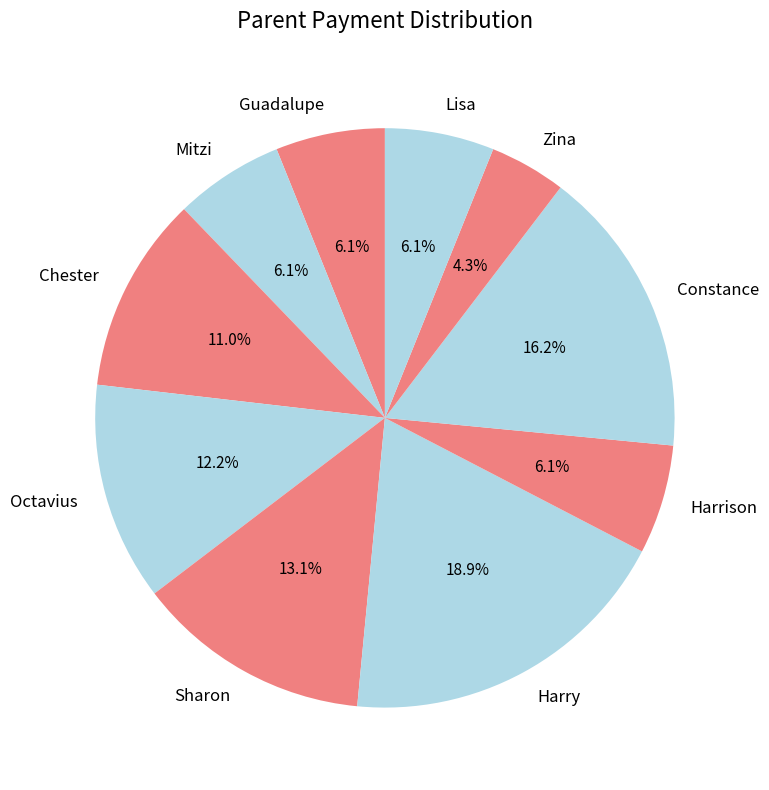

Is it true that Constance is 28% of the pie?

False